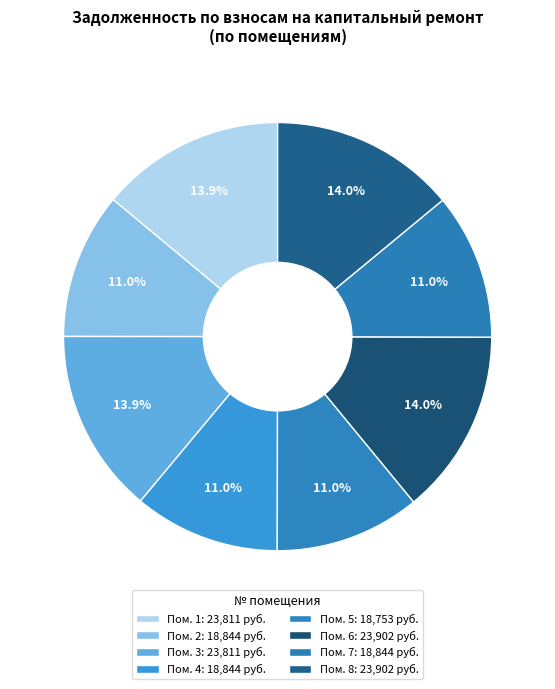

Count the number of slices in the pie.

8